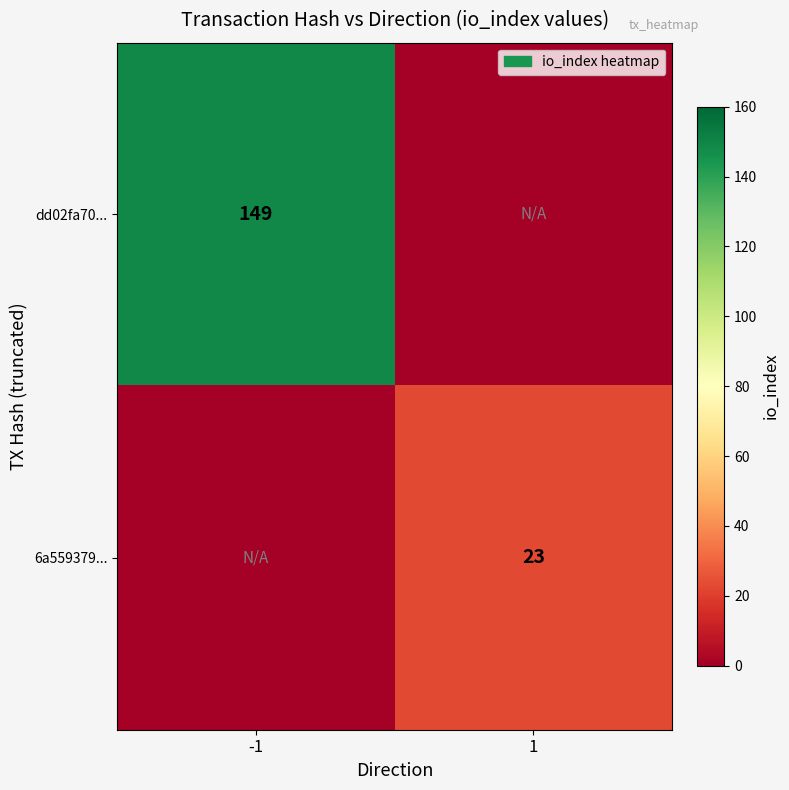

Between -1 and 1, which is larger?

-1